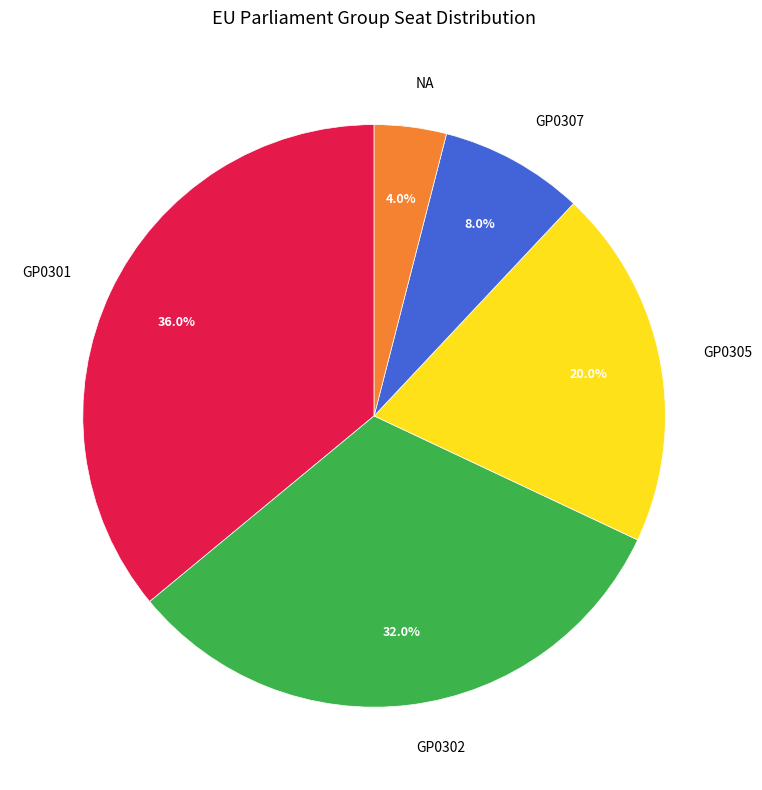

Does any single category account for the majority?

No